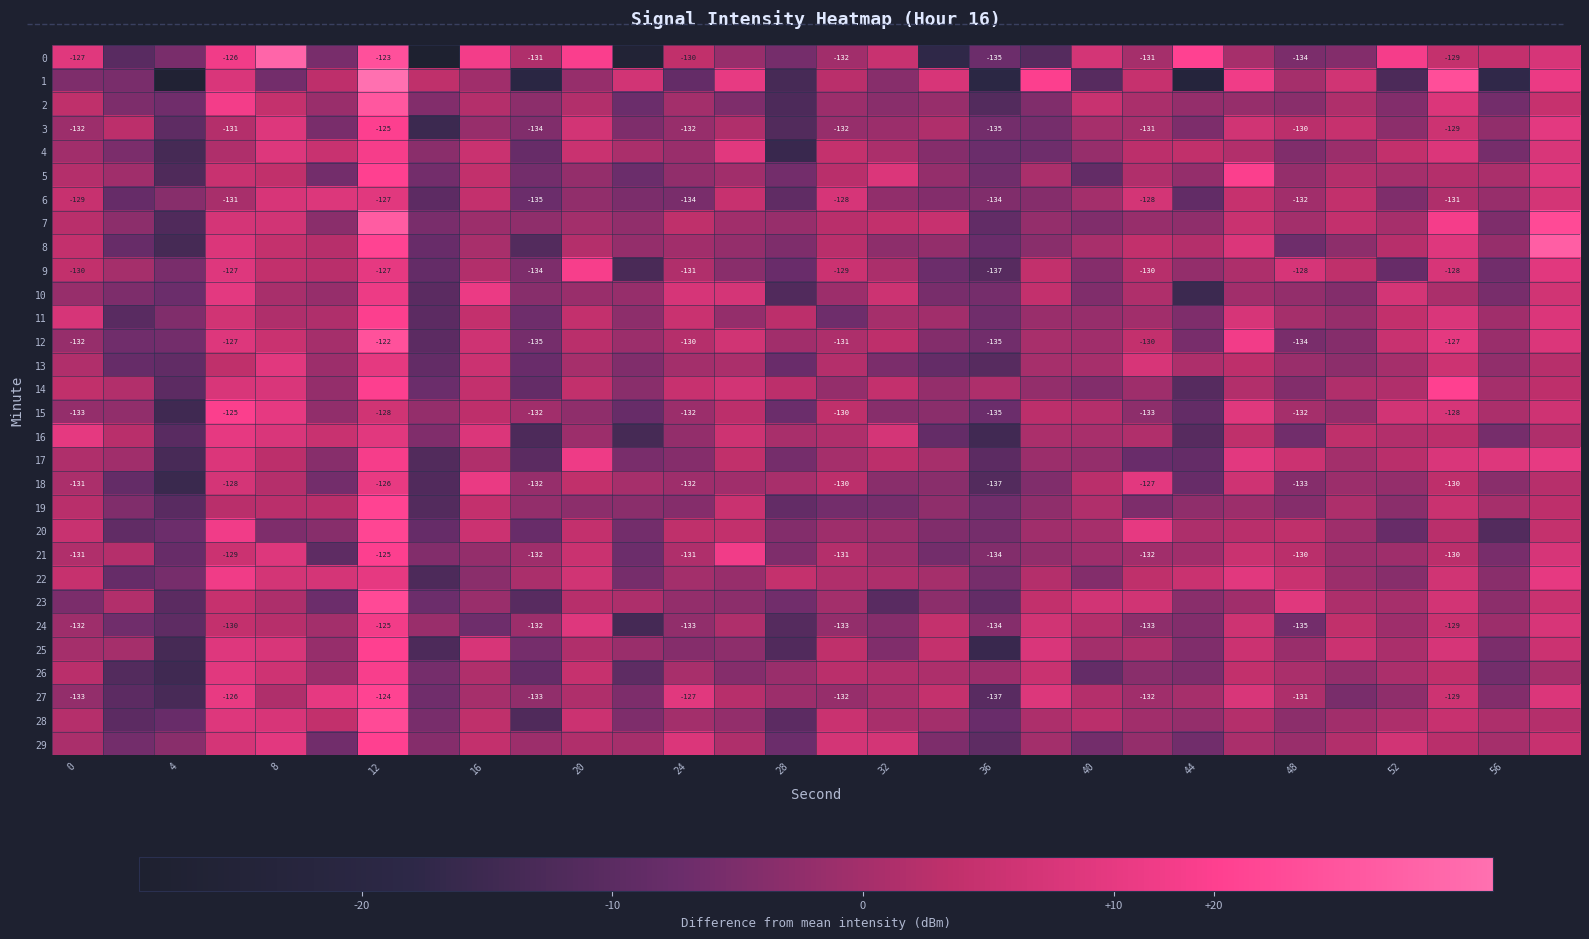

What is the greatest value displayed?

-119.1